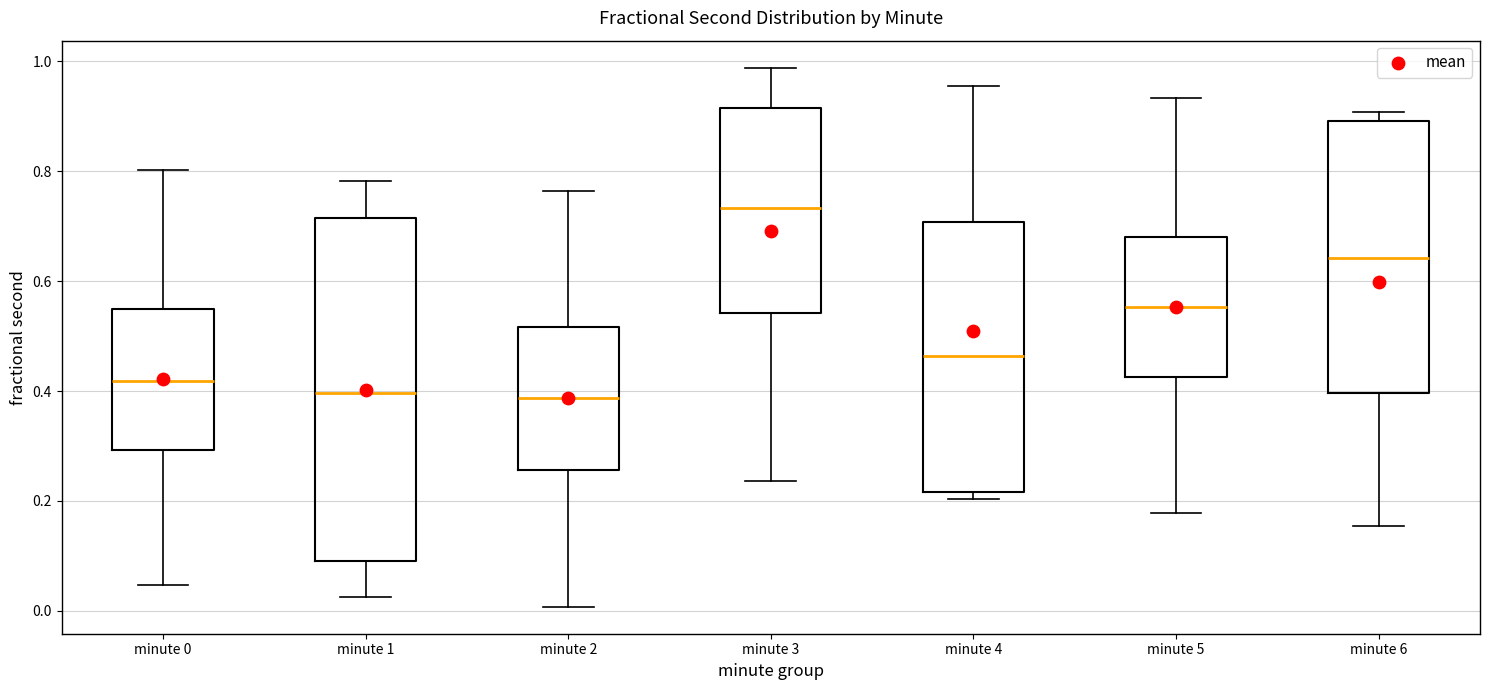

Reading left to right, read every box against the y-axis: the position of its median line, the range the box covers, and the ends of its whiskers. The values are not printed on the chart, so give them approximately, as read against the axis.

minute 0: median 0.42, box 0.30 to 0.54, whiskers 0.04 to 0.80
minute 1: median 0.40, box 0.10 to 0.72, whiskers 0.02 to 0.78
minute 2: median 0.38, box 0.26 to 0.52, whiskers 0.00 to 0.76
minute 3: median 0.74, box 0.54 to 0.92, whiskers 0.24 to 0.98
minute 4: median 0.46, box 0.22 to 0.70, whiskers 0.20 to 0.96
minute 5: median 0.56, box 0.42 to 0.68, whiskers 0.18 to 0.94
minute 6: median 0.64, box 0.40 to 0.90, whiskers 0.16 to 0.90 (just above the box's upper edge)